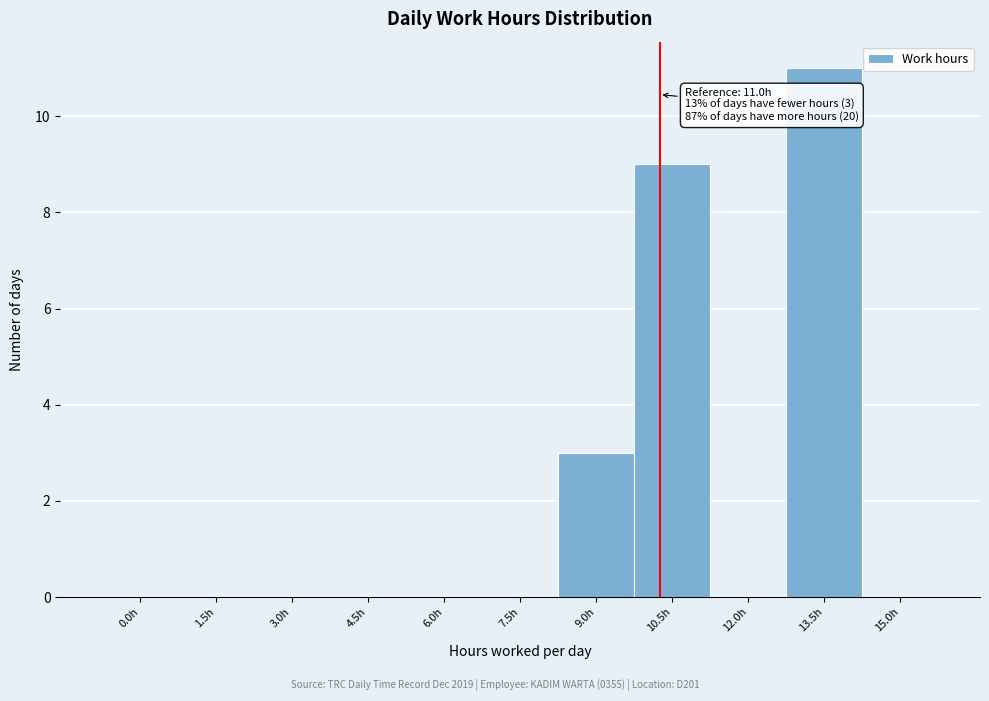

Reading right to left, list all the values displayed in this chart.

15.0h=0	13.5h=11	12.0h=0	10.5h=9	9.0h=3	7.5h=0	6.0h=0	4.5h=0	3.0h=0	1.5h=0	0.0h=0